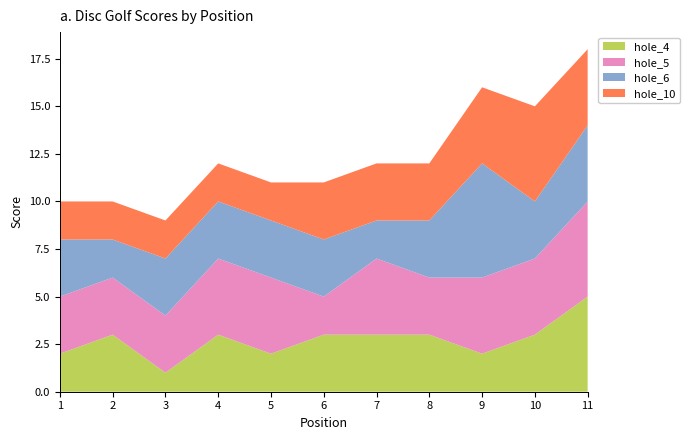

The value of hole_4 at 6 is 1. True or false?

False